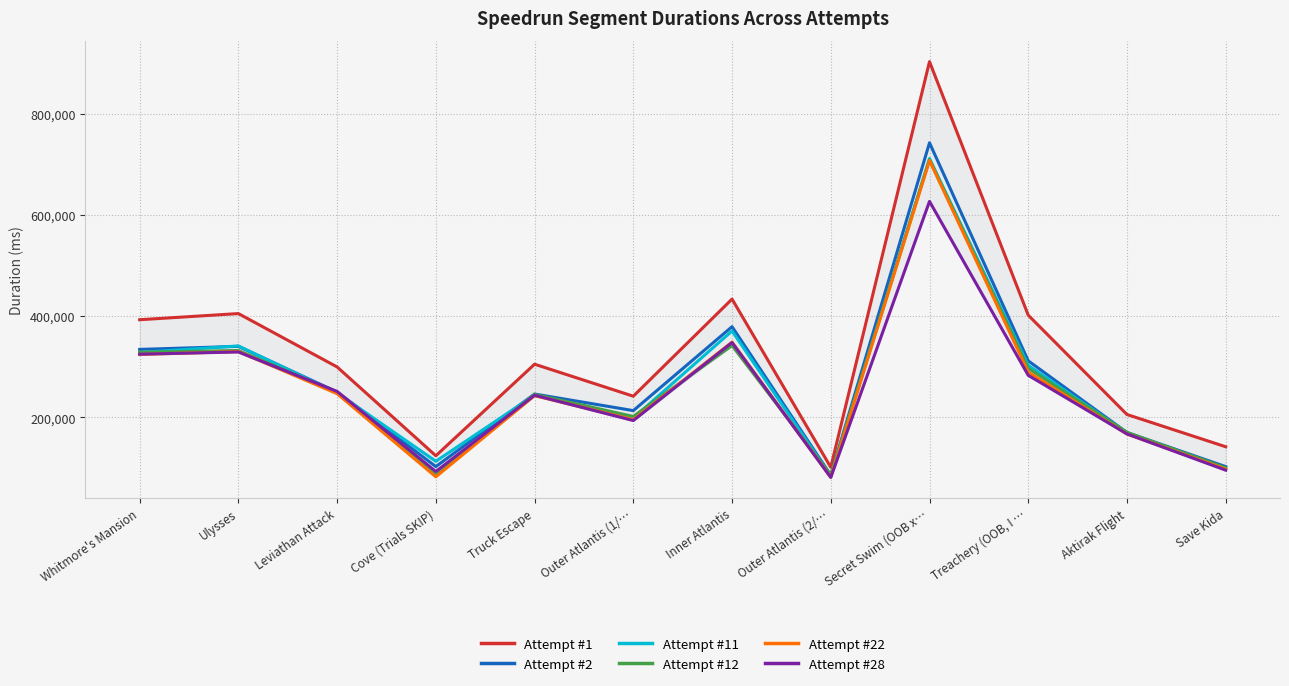

Is this an area chart (filled region under the line)?

No